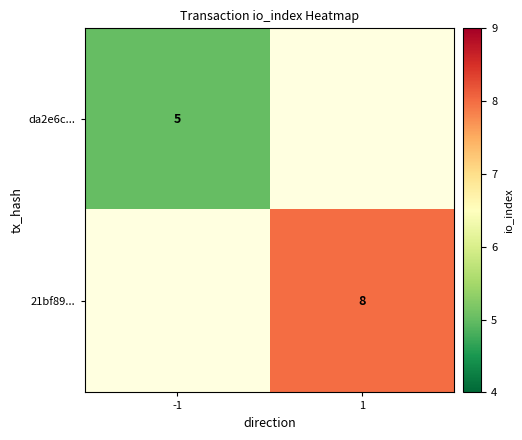

True or false: 21bf89... has a value of 8 at 1.

True